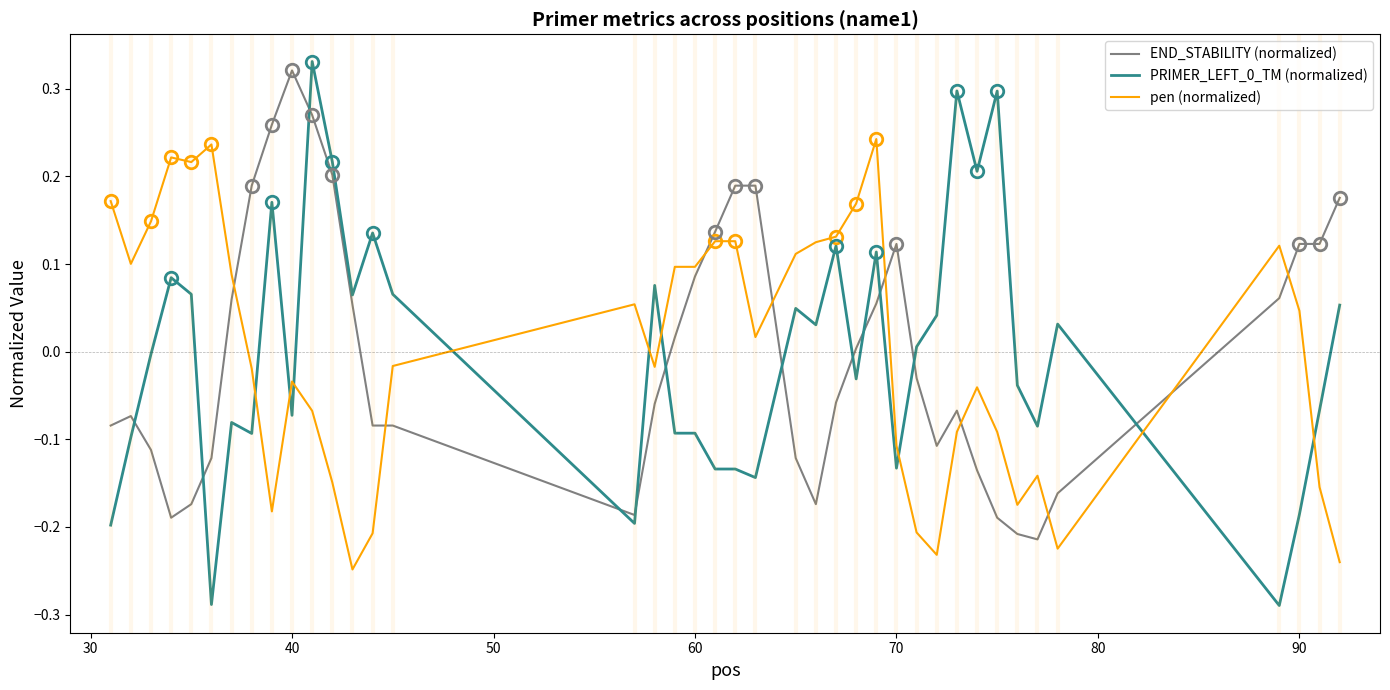

What is the difference between the maximum and minimum values in the END_STABILITY (normalized) series?

0.5